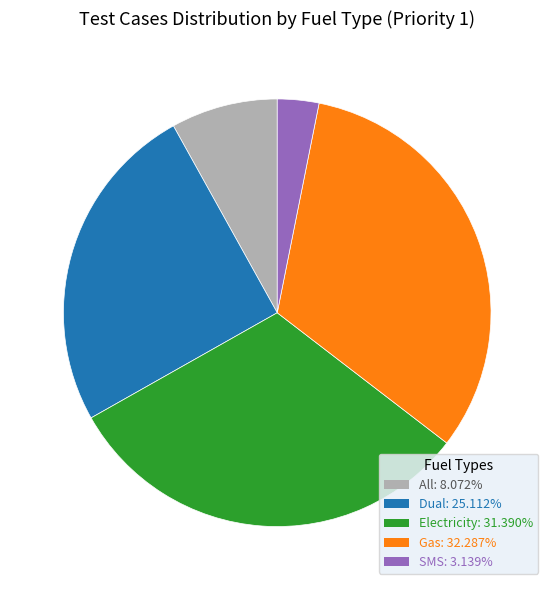

Is there a majority slice in this chart?

No